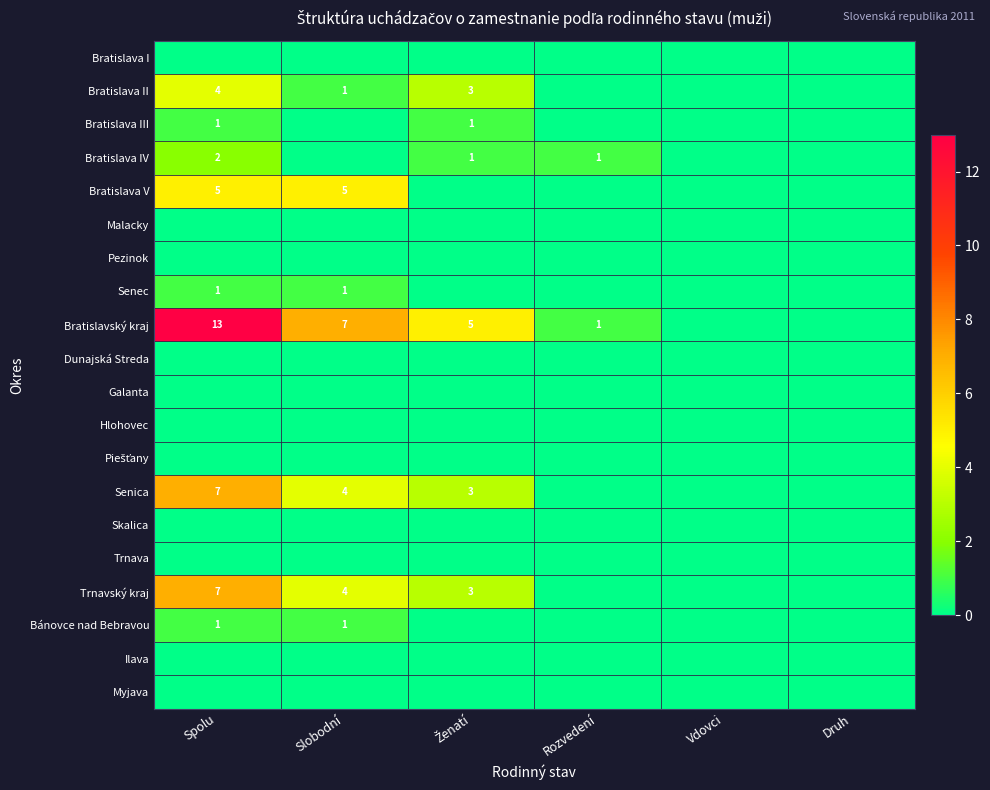

List the labels in order of Piešťany value, largest first.

Spolu, Slobodní, Ženatí, Rozvedení, Vdovci, Druh